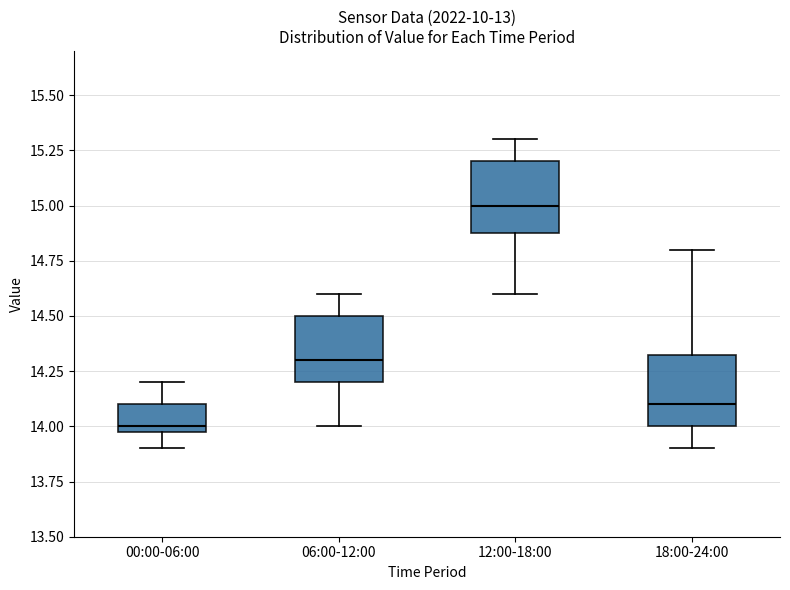

Which box has the highest median line?

12:00-18:00